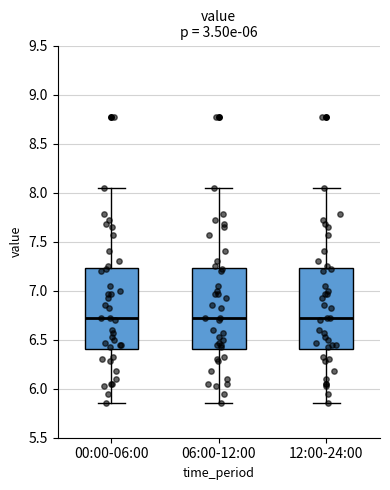

Reading left to right, transcribe this box plot: for each box, give where its median line is, the range the box spans, and where its two whiskers end, as read against the y-axis. The values are not printed on the chart, so give them approximately, as read against the axis.

00:00-06:00: median 6.70, box 6.40 to 7.25, whiskers 5.85 to 8.05
06:00-12:00: median 6.70, box 6.40 to 7.25, whiskers 5.85 to 8.05
12:00-24:00: median 6.70, box 6.40 to 7.25, whiskers 5.85 to 8.05